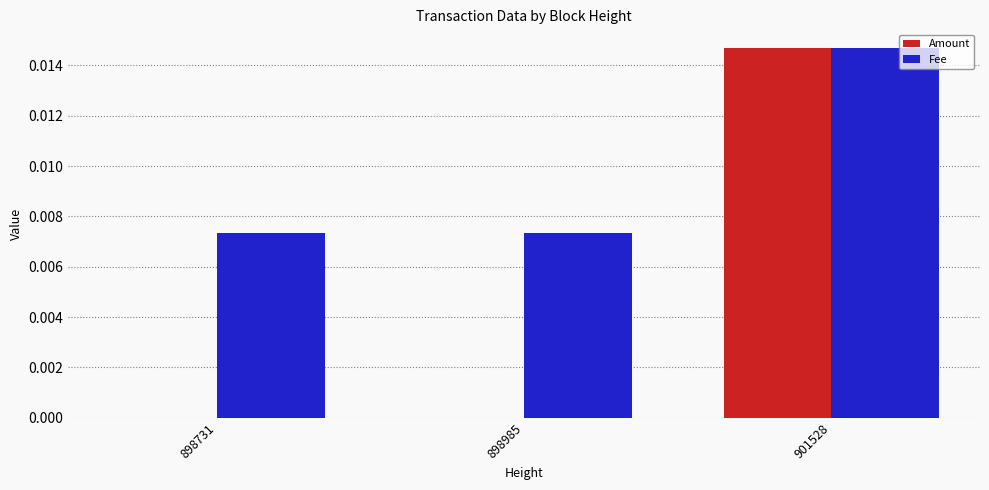

True or false: Fee has a value of 0.0 at 901528.

True